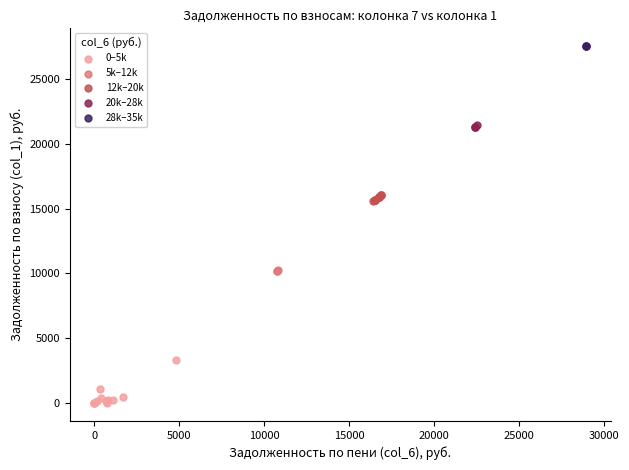

Which series contains the lowest Y value?

0–5k